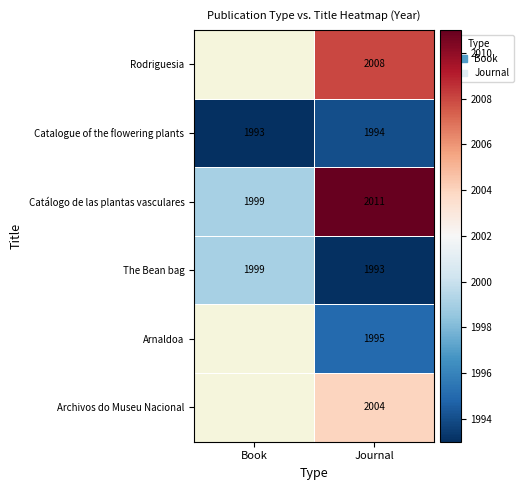

Is the value of The Bean bag at Journal greater than the value of Catalogue of the flowering plants at Journal?

No